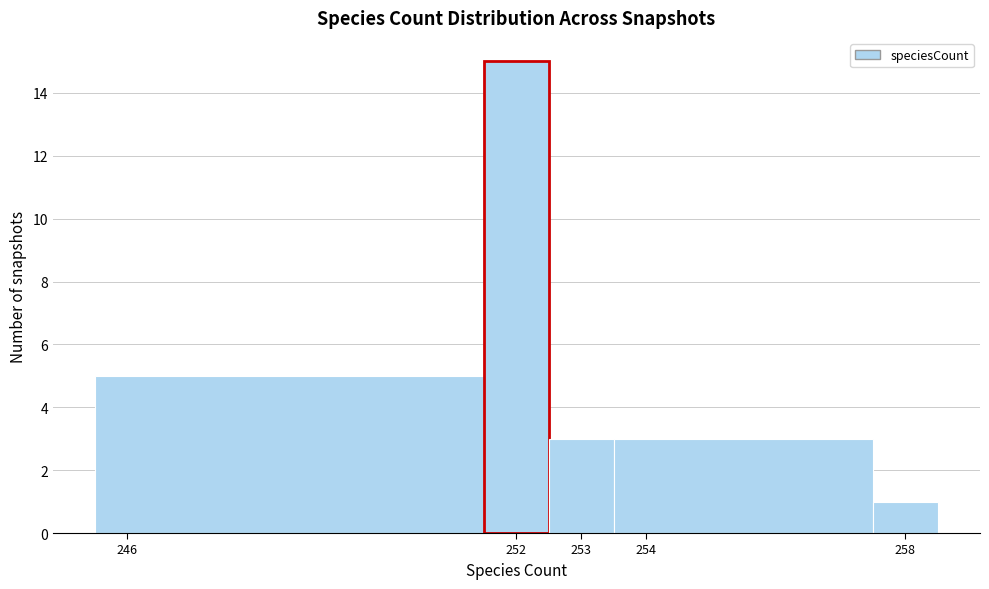

What is the height of the bar covering 252.5 to 253.5 on the x-axis? The values are not printed on the chart, so give them approximately, as read against the axis.

3